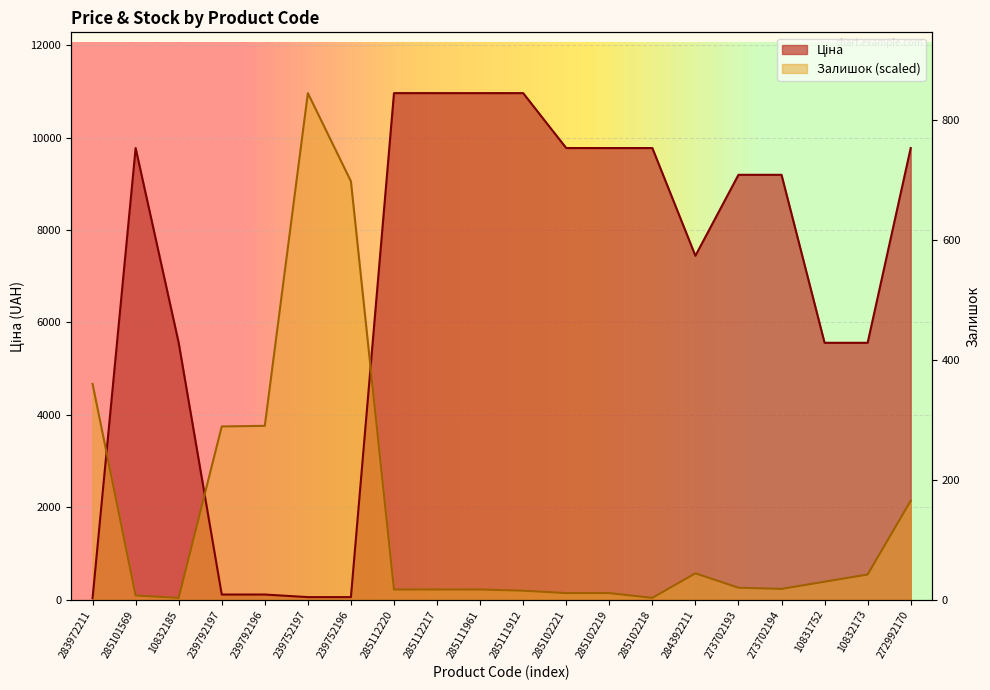

Between 285102219 and 284392211, which series saw the biggest shift?

Ціна